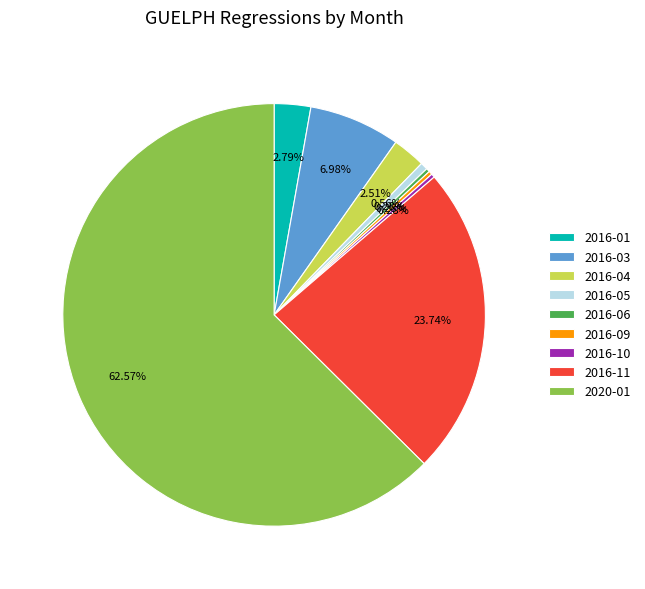

Combined, what portion of the pie is 2020-01 and 2016-11?

86.3%